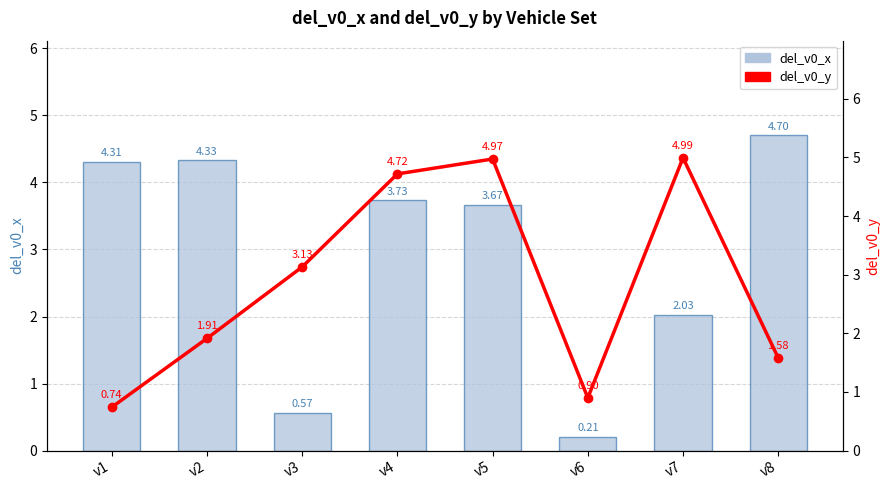

Are the bars grouped side by side (vs. stacked)?

Yes